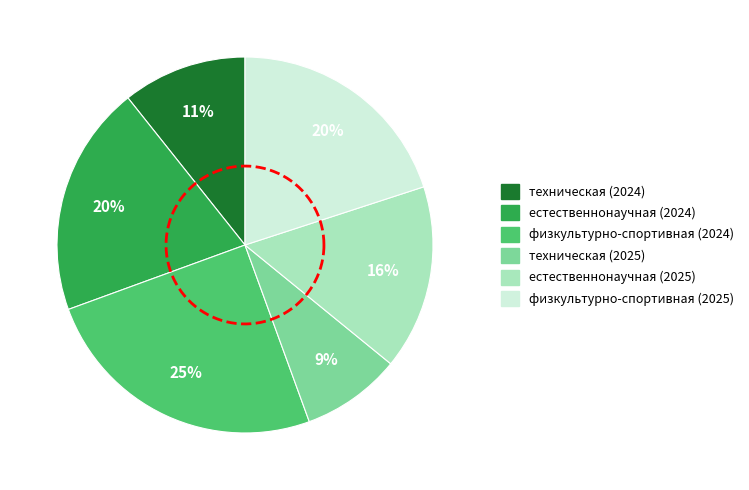

What portion of the pie excludes естественнонаучная (2025)?

84.1%